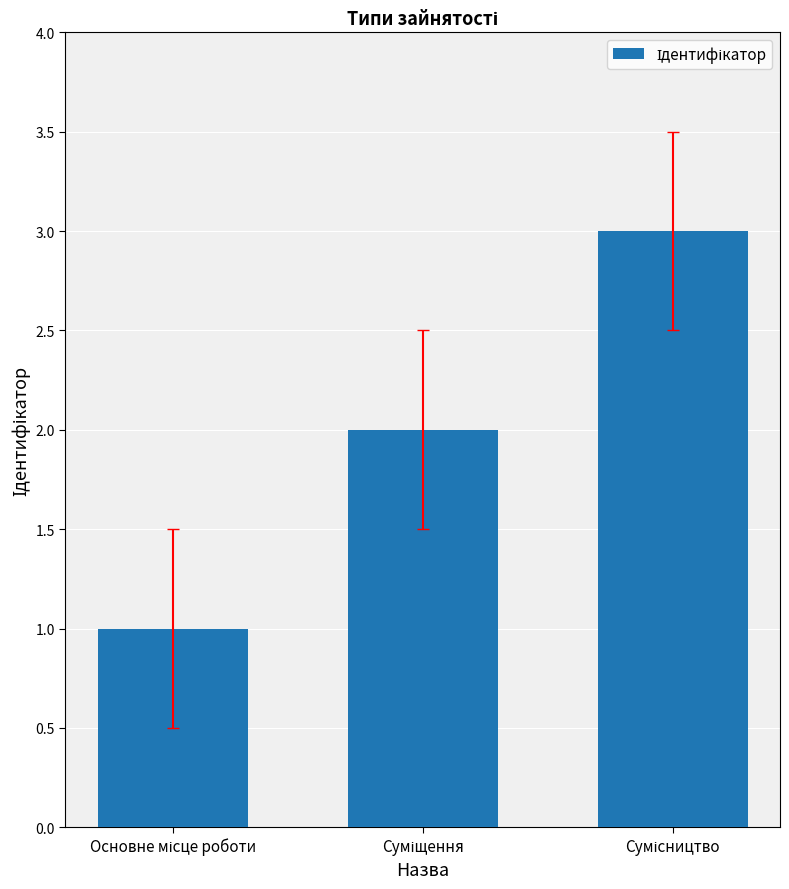

What is the greatest value displayed?

3